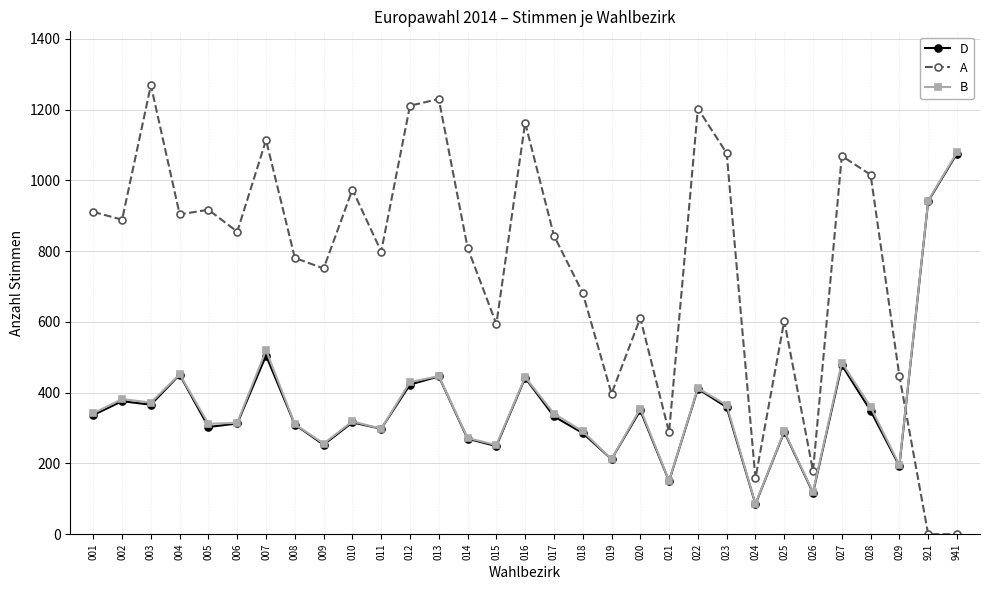

True or false: D and A cross at least once.

True